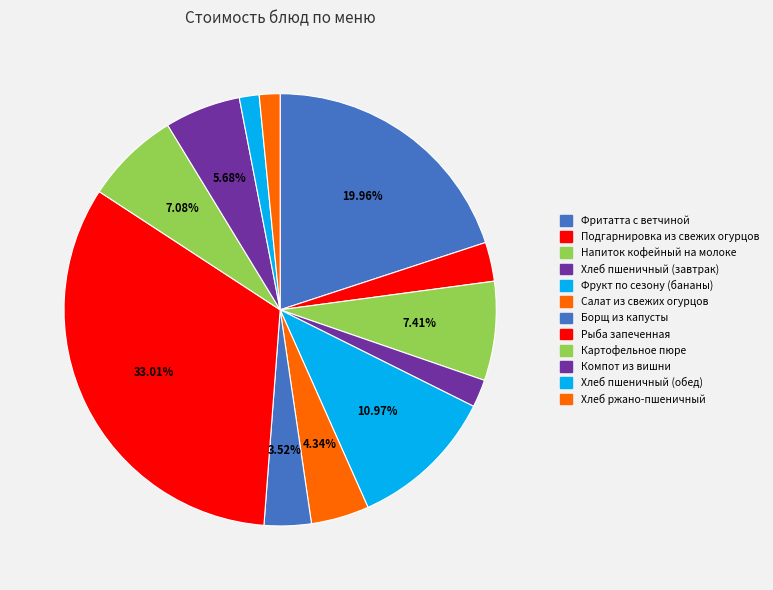

What percentage is the Борщ из капусты slice, to the nearest percent?

4%